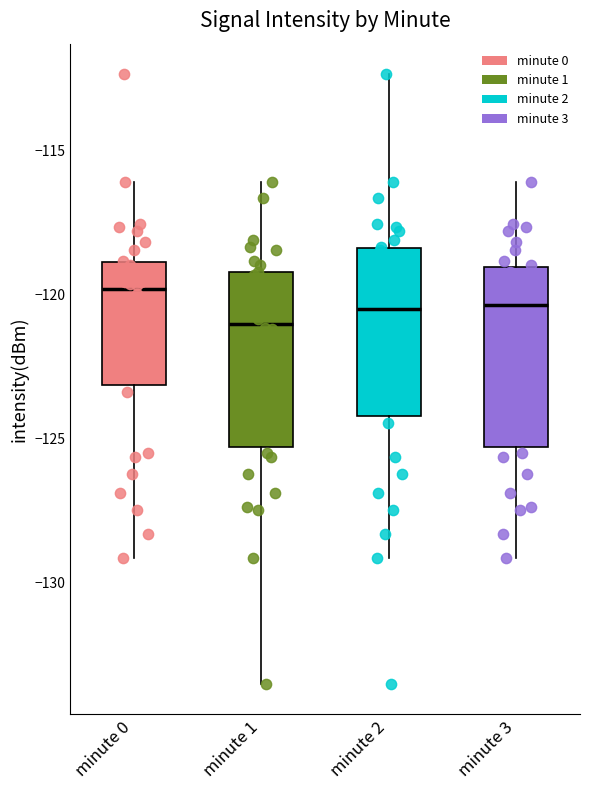

Which box's median line is the highest?

minute 0